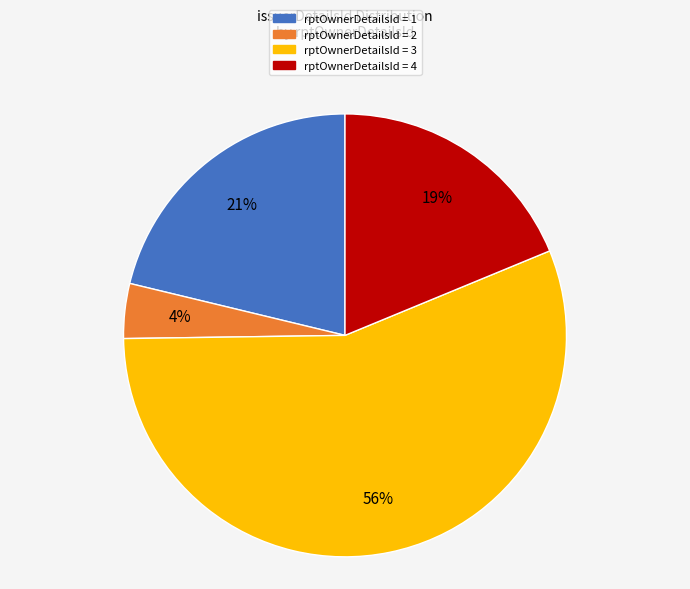

Is there a majority slice in this chart?

Yes